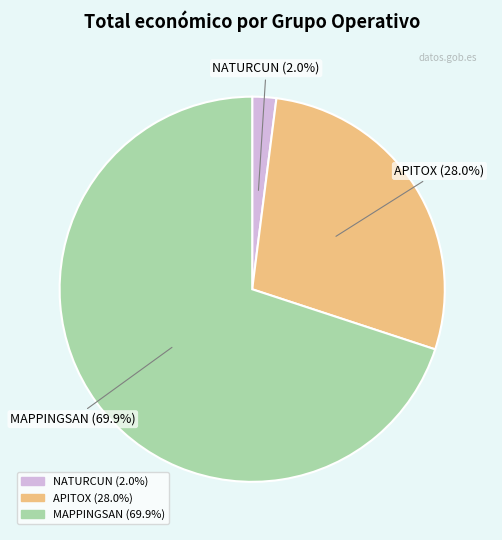

Rank the categories by value from lowest to highest.

NATURCUN, APITOX, MAPPINGSAN